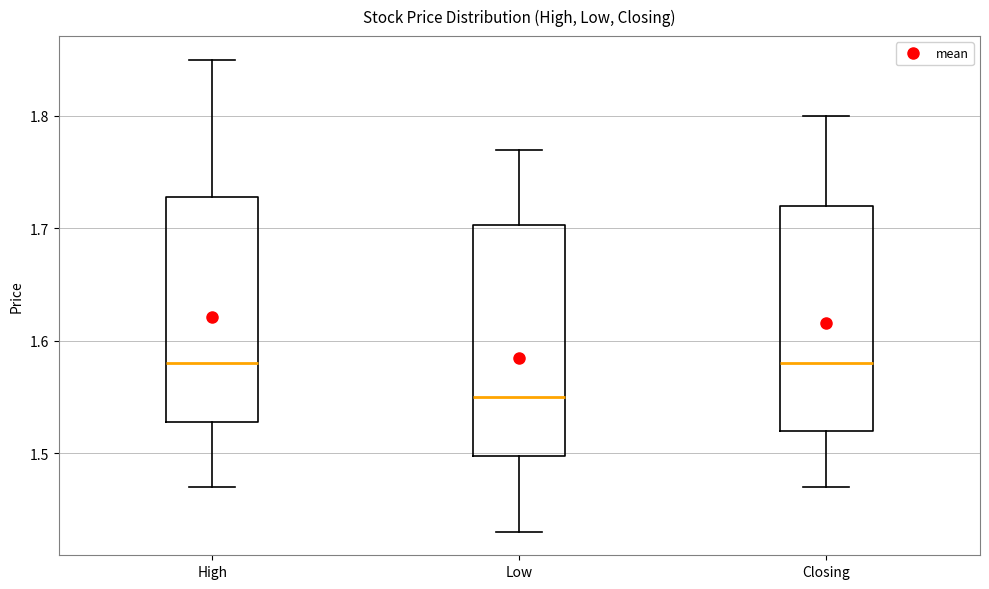

Where is the upper edge of the box for Closing on the y-axis? The values are not printed on the chart, so give them approximately, as read against the axis.

1.72